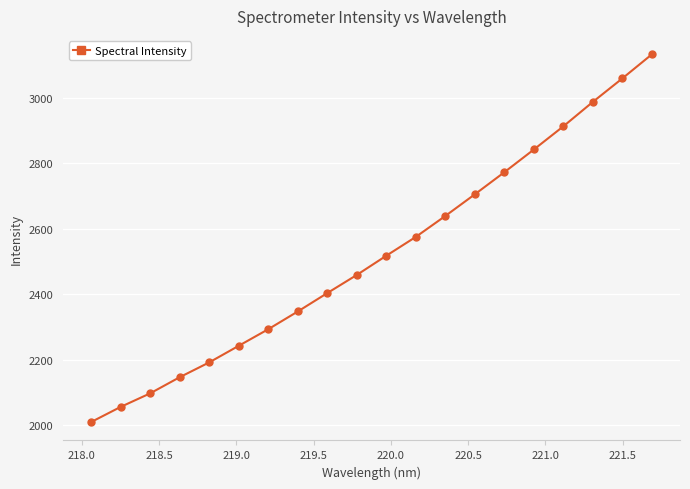

What is the maximum value shown in the chart?

3134.1